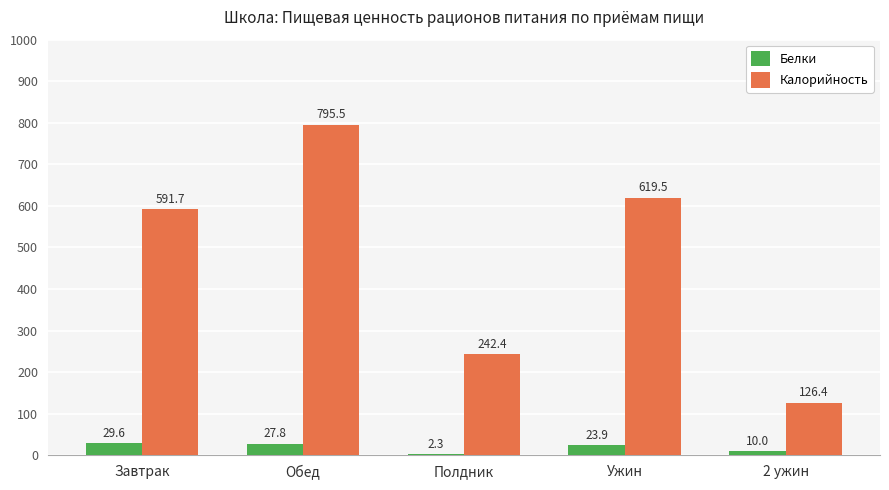

Reading left to right, list all the values displayed in this chart.

Белки: 29.6	27.8	2.3	23.9	10.0
Калорийность: 591.7	795.5	242.4	619.5	126.4